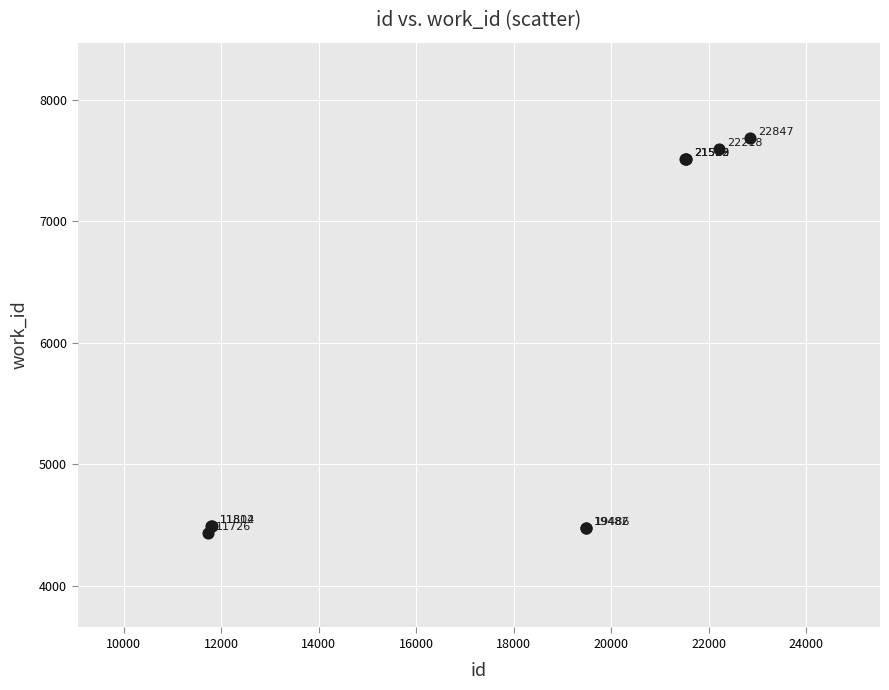

What Y value in the scatter plot is closest to 6062?

7509